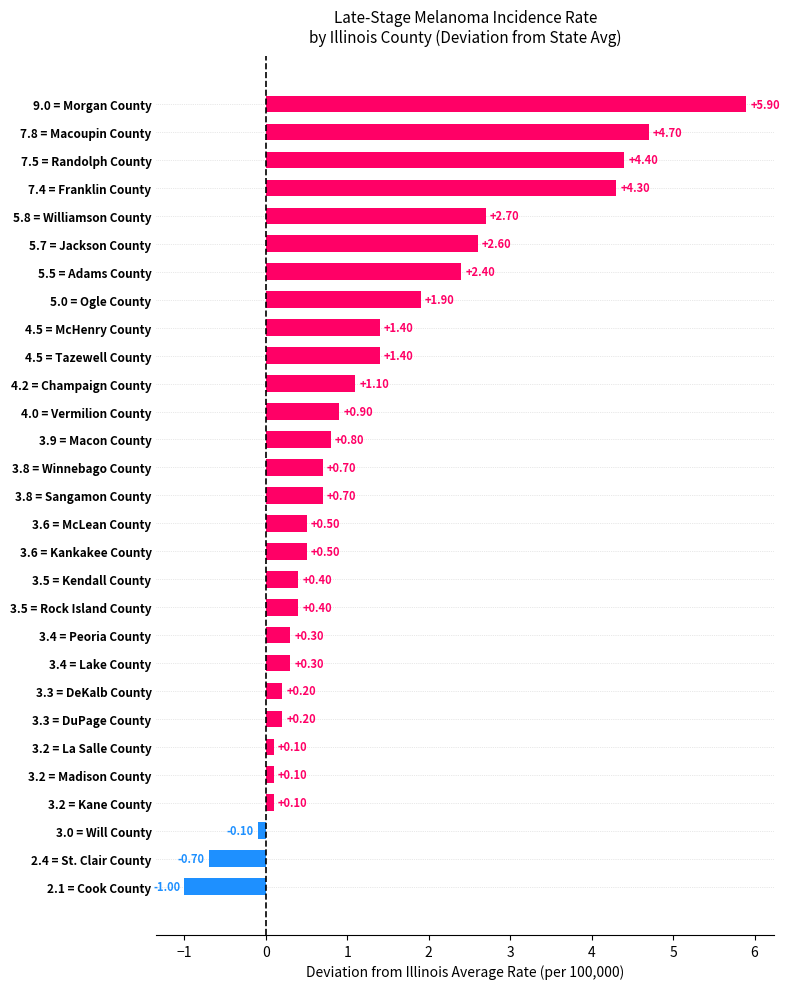

What is the average value?

1.3